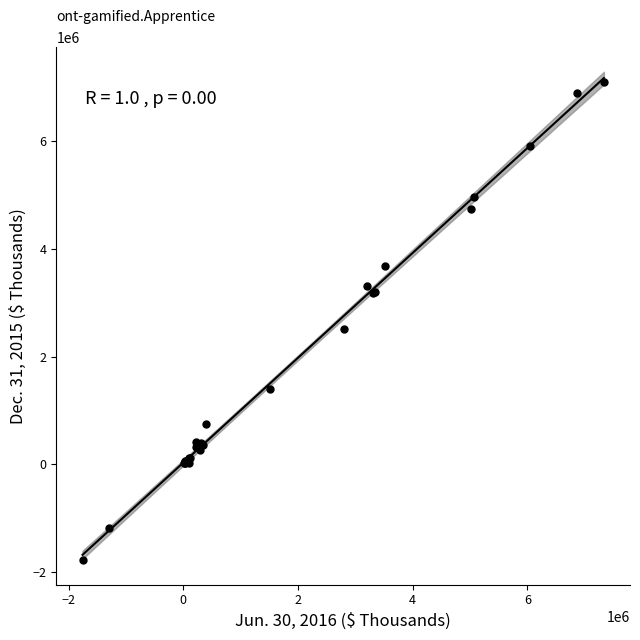

What Y value in the scatter plot is closest to 2659923?

2510697